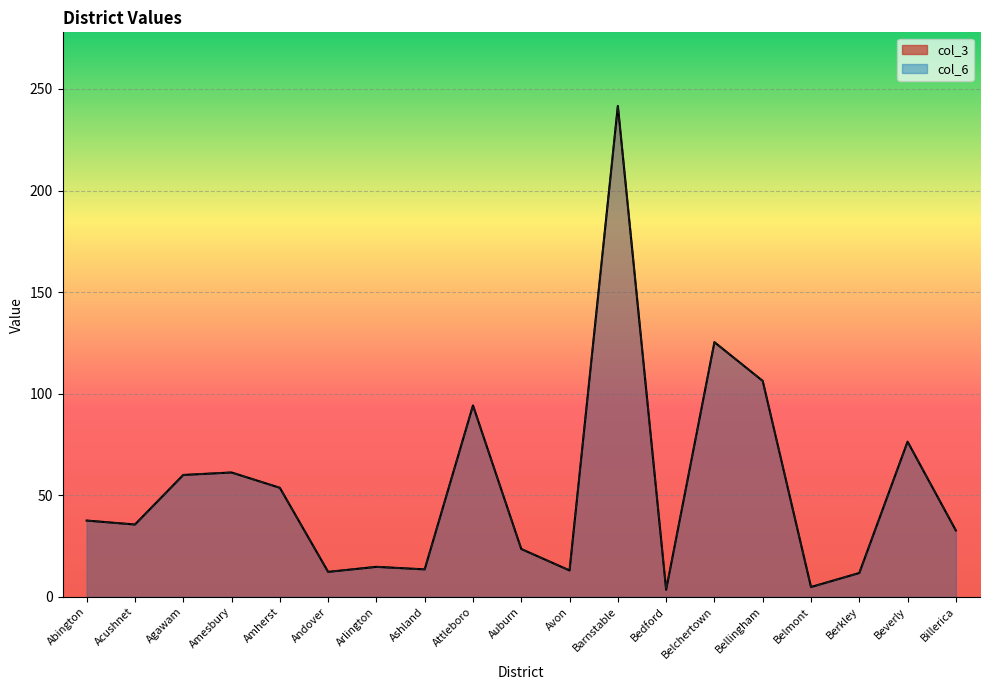

At which category does col_3 reach its first local valley?

Acushnet